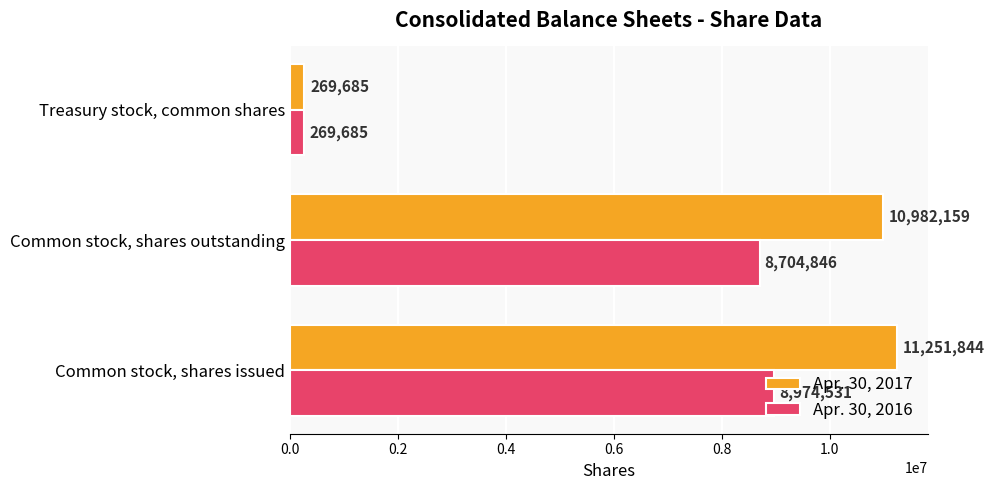

Rank the series by their average value, from highest to lowest.

Apr. 30, 2017, Apr. 30, 2016